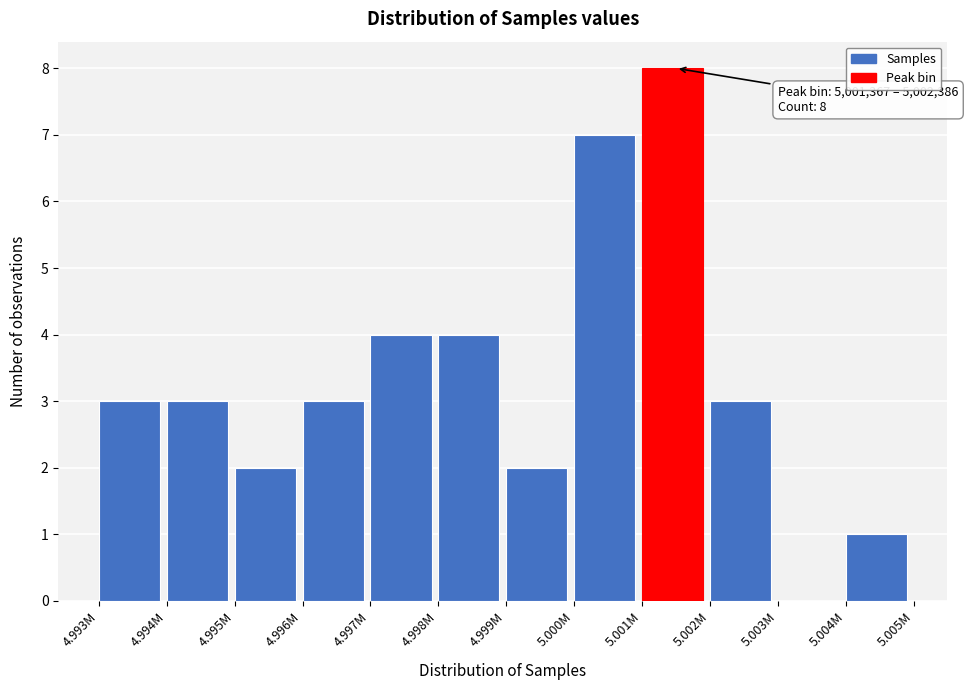

Reading right to left, transcribe all the data shown in this chart.

5.004M=1	5.003M=0	5.002M=3	5.001M=8	5.000M=7	4.999M=2	4.998M=4	4.997M=4	4.996M=3	4.995M=2	4.994M=3	4.993M=3